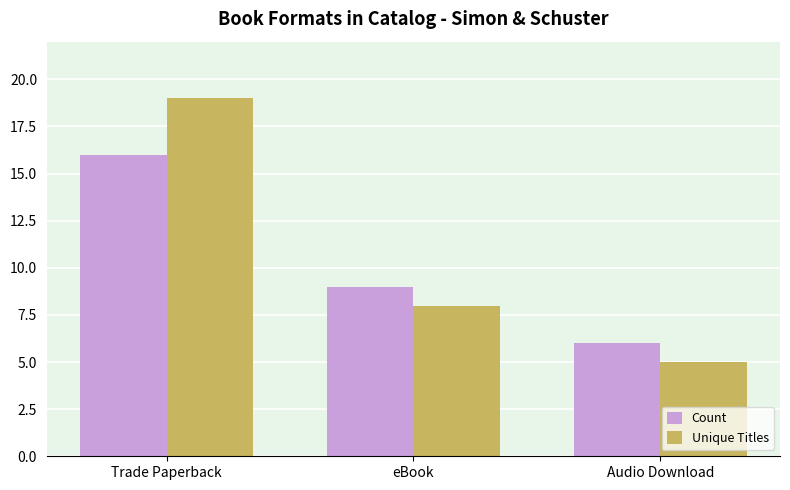

How many values in the Unique Titles series are below 8?

1